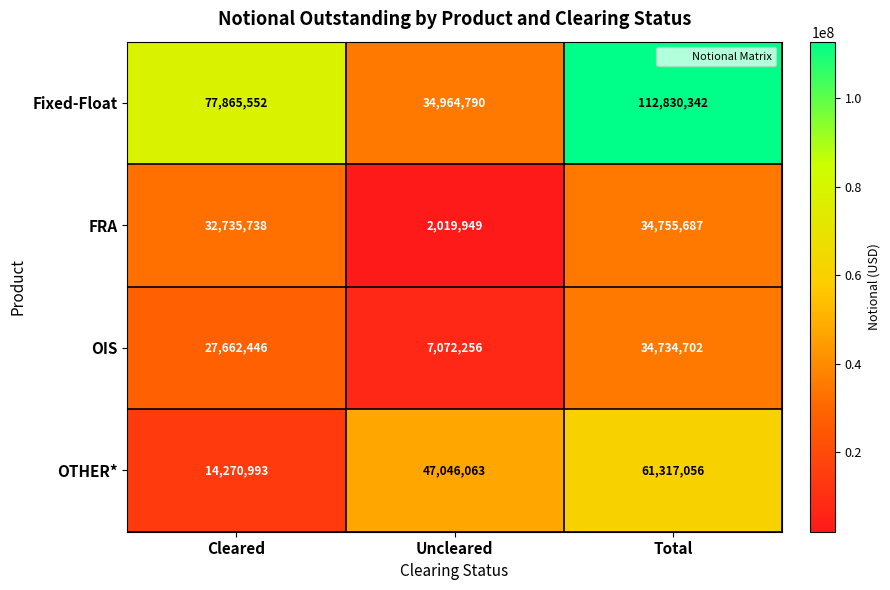

What is the average value of the OTHER* series?

40878037